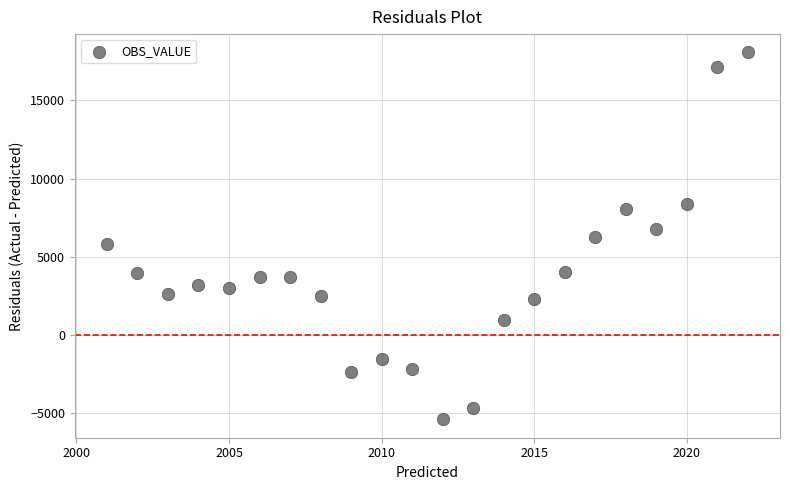

What is the range of Y values (max minus min)?

23475.6